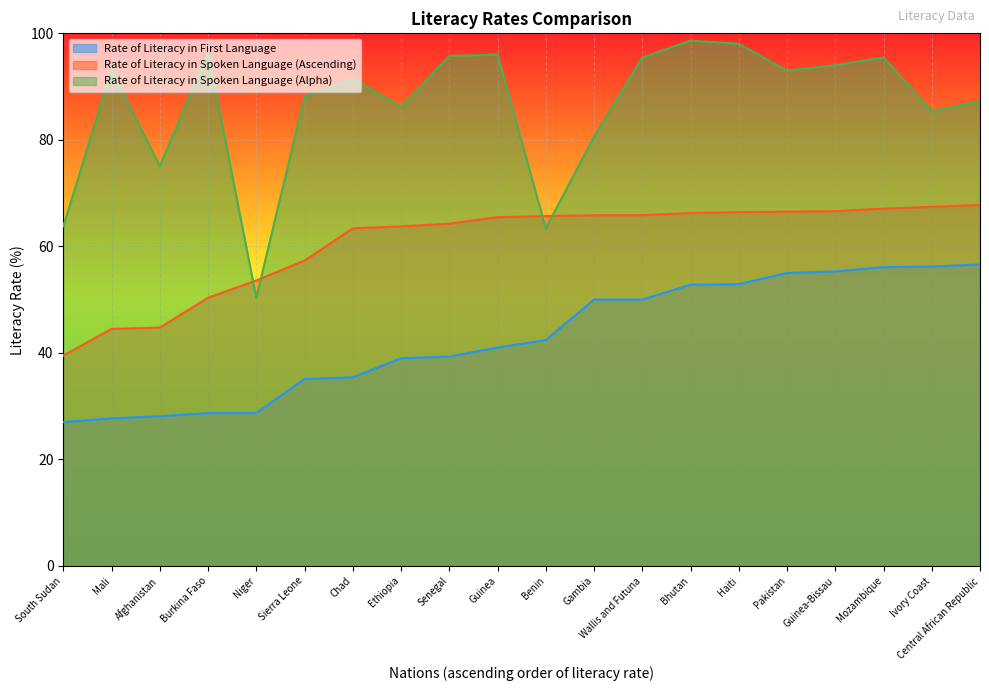

At which category is the sum across all series the highest?

Mozambique